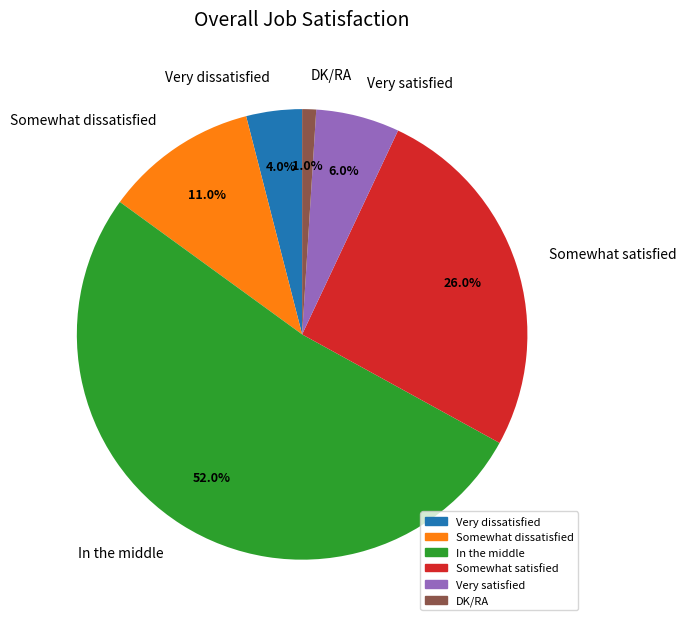

Rank the categories by value from highest to lowest.

In the middle, Somewhat satisfied, Somewhat dissatisfied, Very satisfied, Very dissatisfied, DK/RA